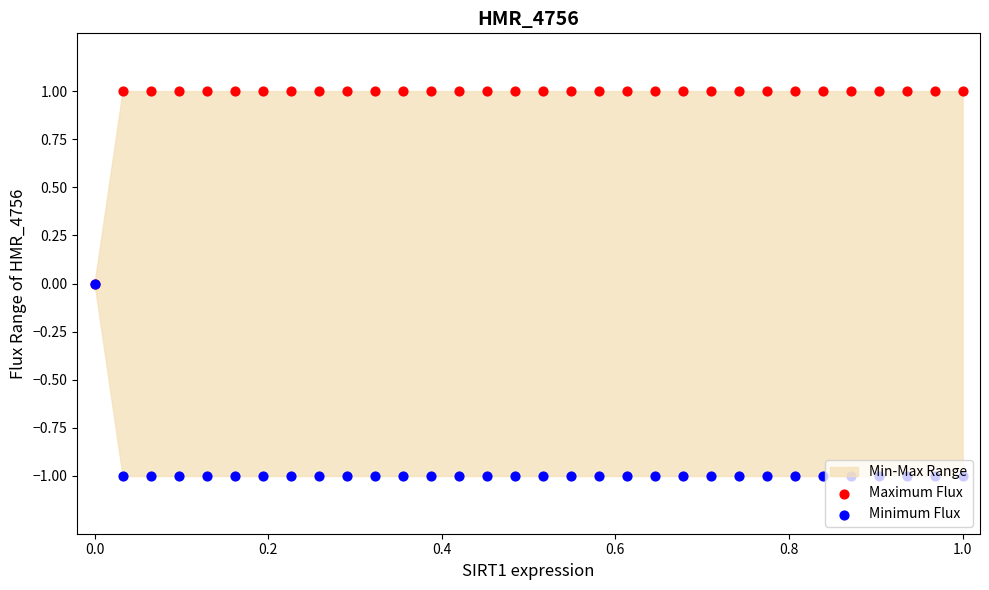

Which series reaches the maximum Y coordinate?

Maximum Flux